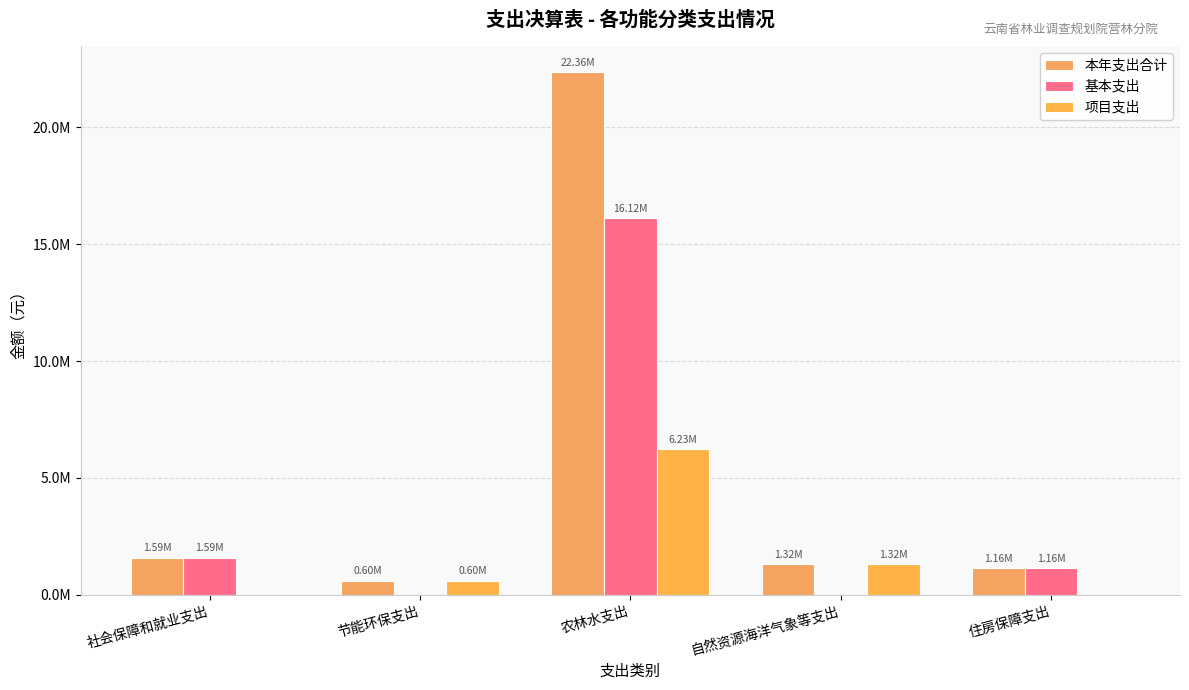

The value of 项目支出 at 节能环保支出 is 200465.1. True or false?

False